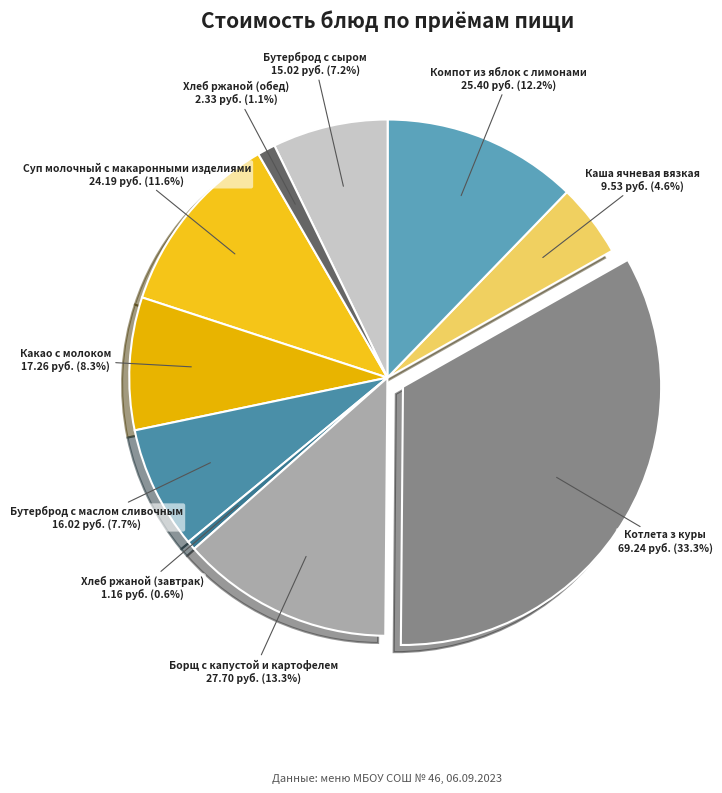

Between Какао с молоком and Бутерброд с сыром, which is larger?

Какао с молоком